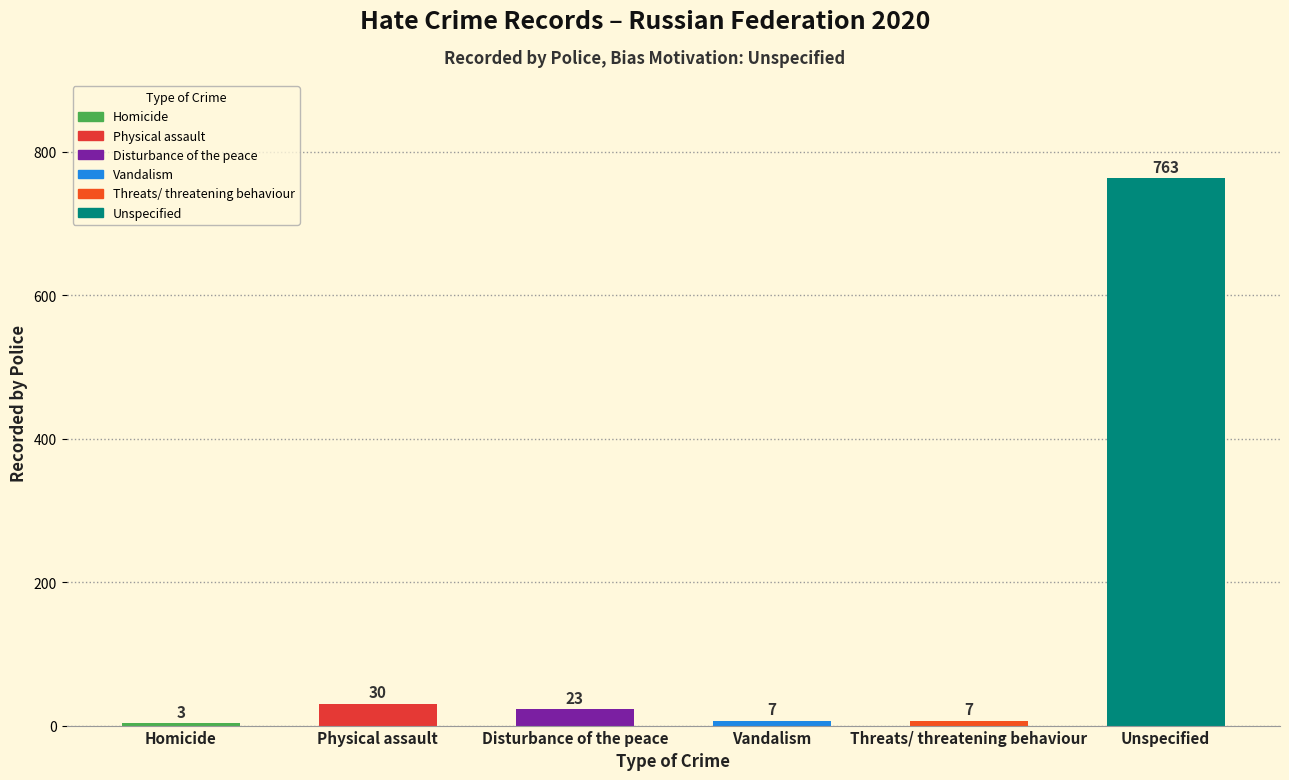

Where does the data first go above 23?

Physical assault